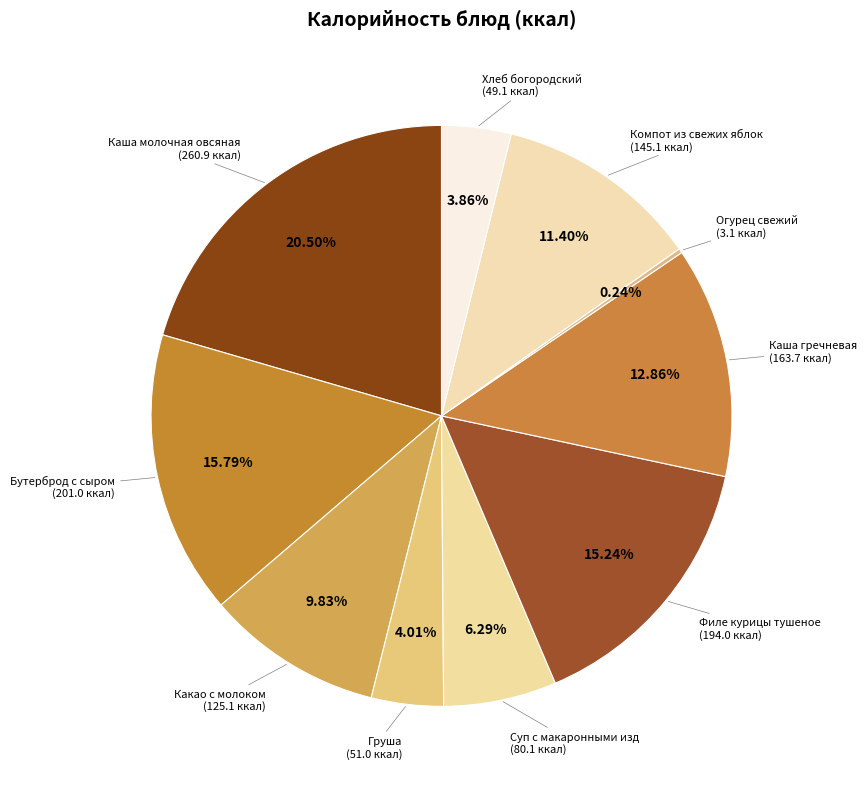

Which category has the biggest portion of the pie?

Каша молочная овсяная